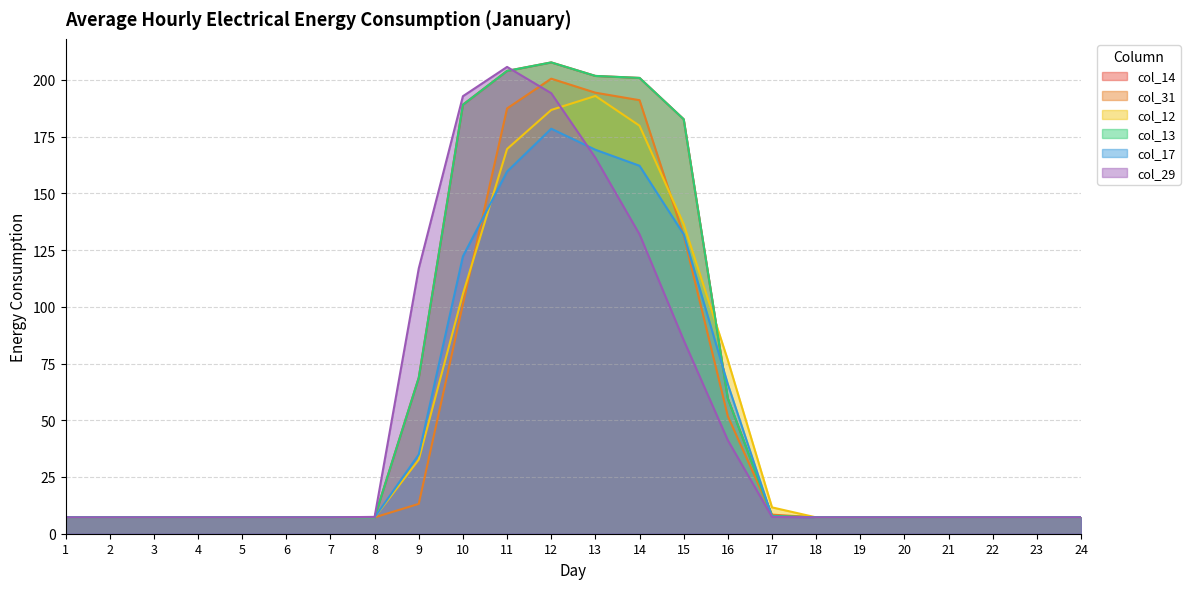

Which series changed the most between 14 and 18?

col_14